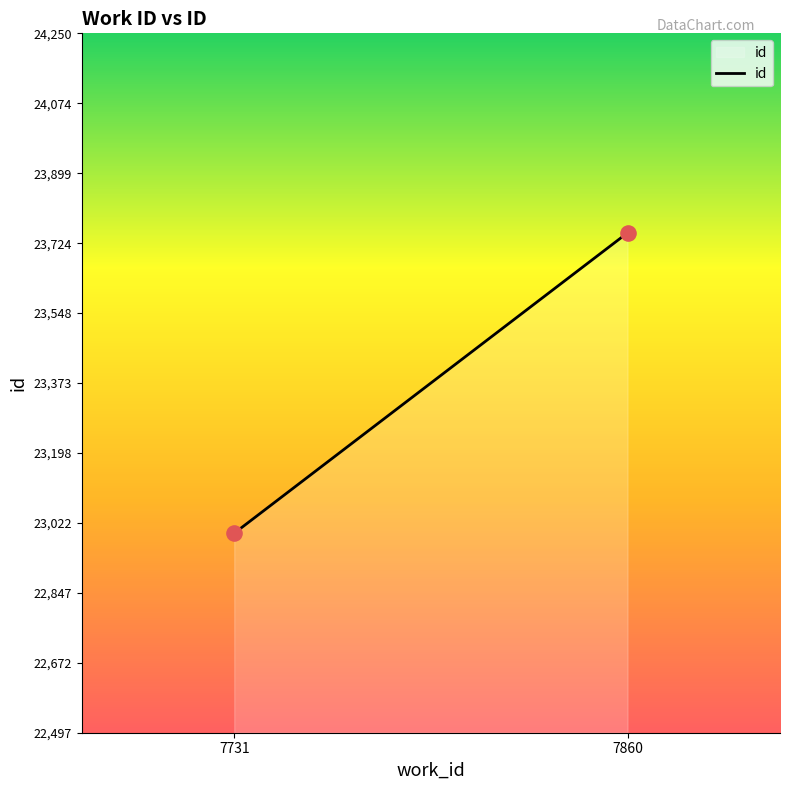

What is the average X value?

7796